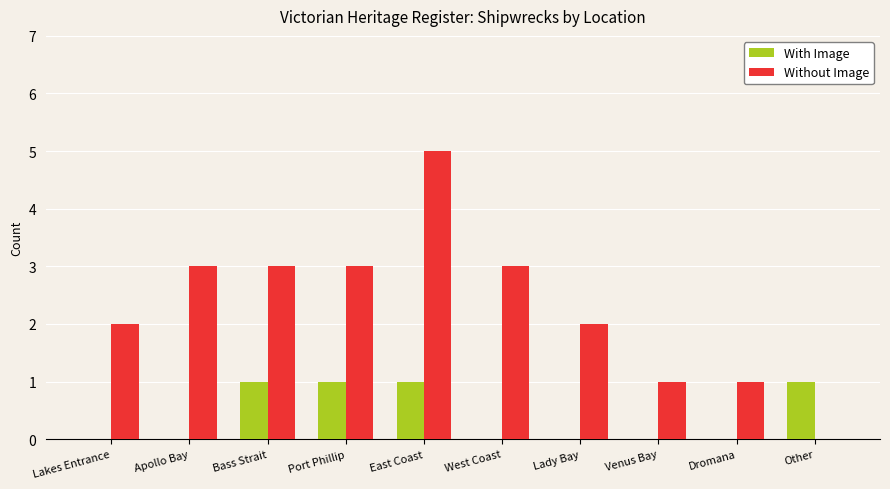

Are the bars horizontal?

No